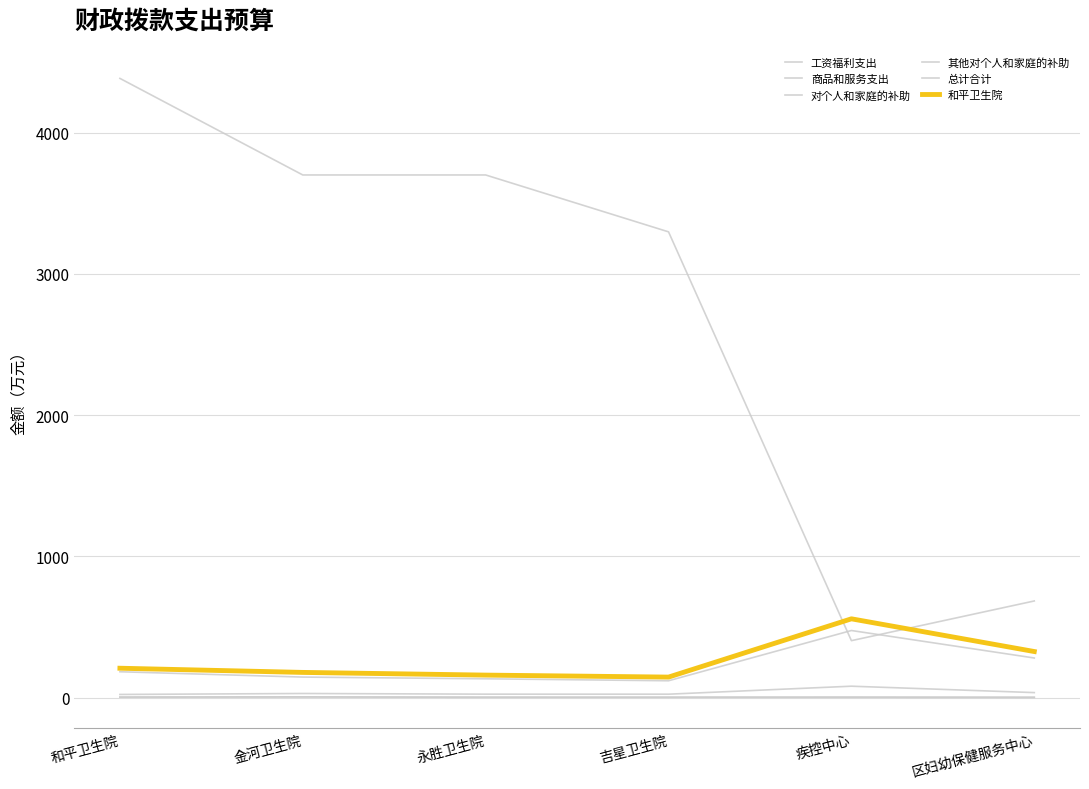

Which series has the largest range (max minus min)?

总计合计